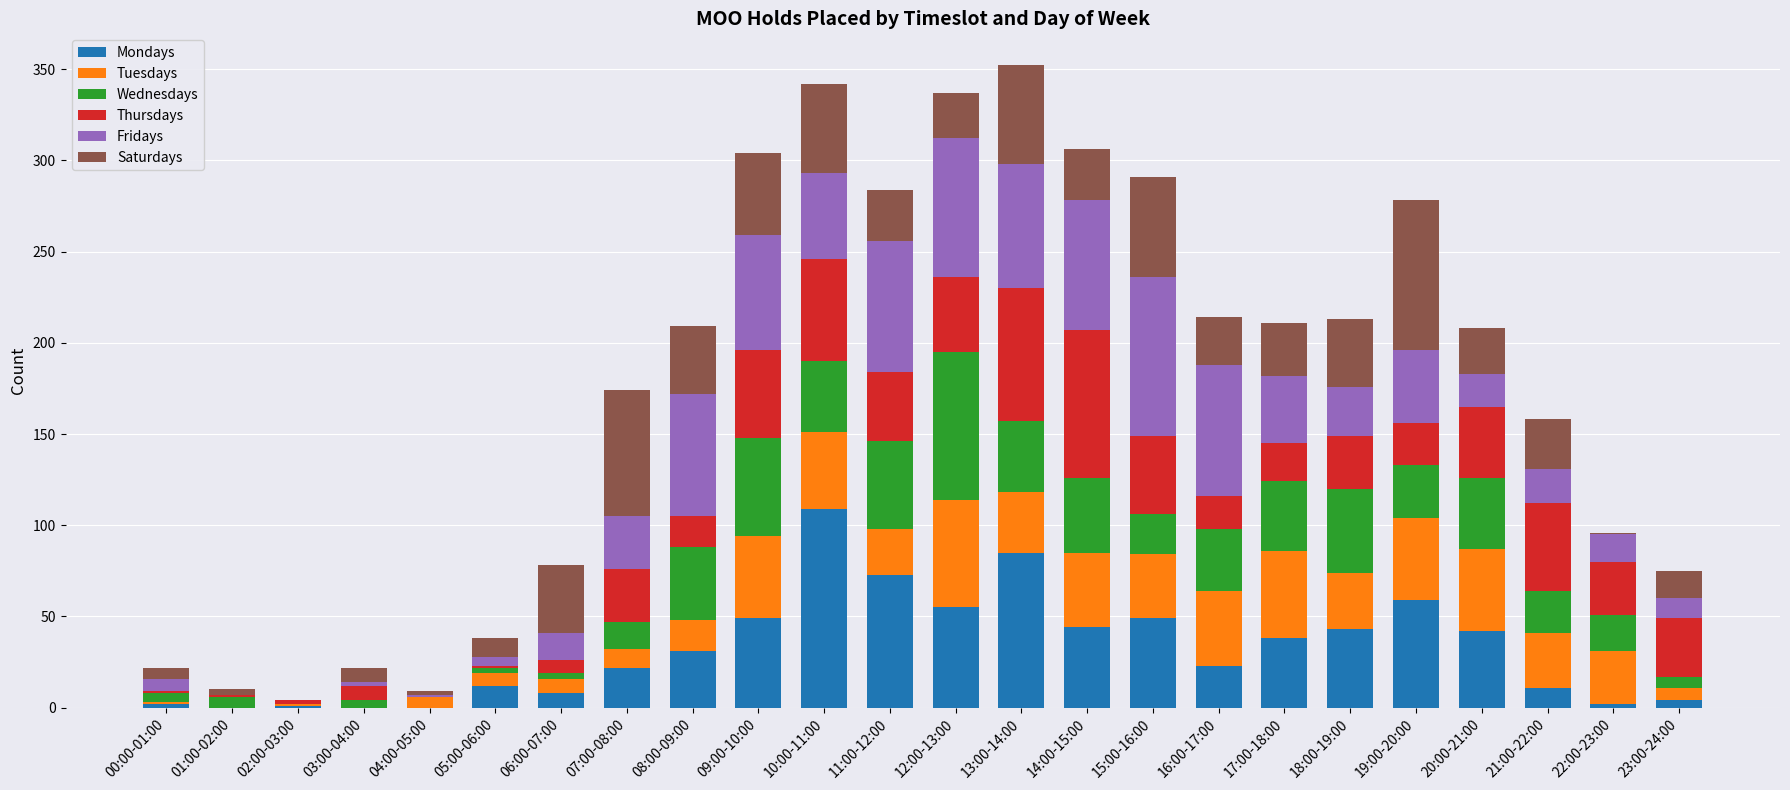

True or false: Mondays has a value of 22 at 07:00-08:00.

True